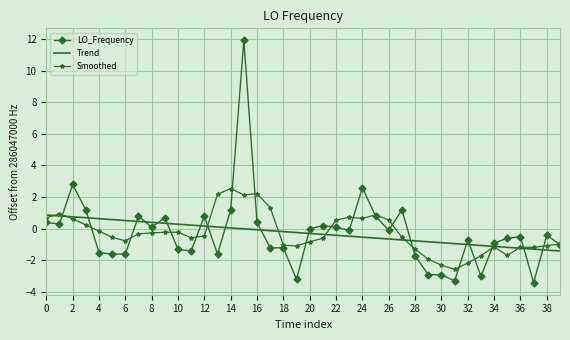

Which series has the largest range (max minus min)?

LO_Frequency